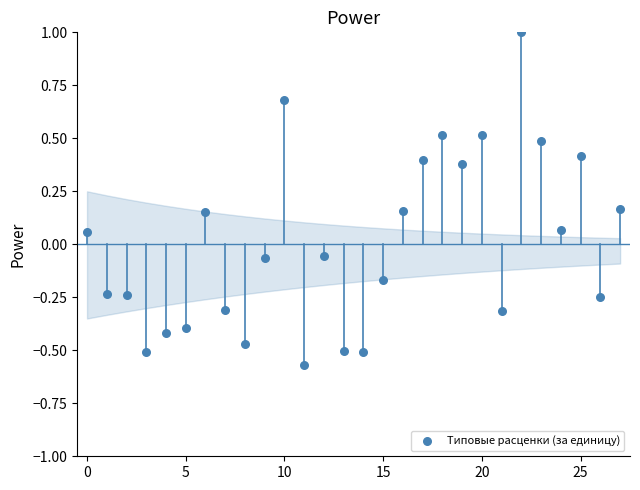

What is the range of Y values (max minus min)?

1.6